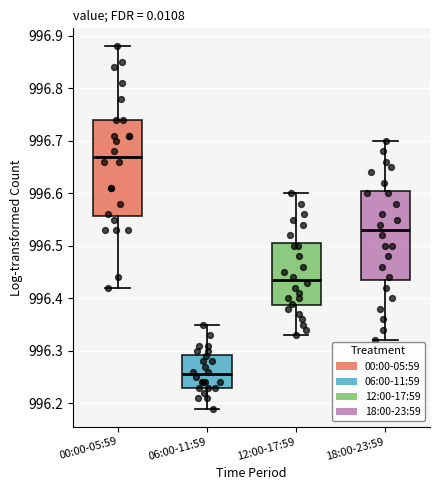

Where does the median line of the box for 12:00-17:59 sit on the y-axis? The values are not printed on the chart, so give them approximately, as read against the axis.

996.44